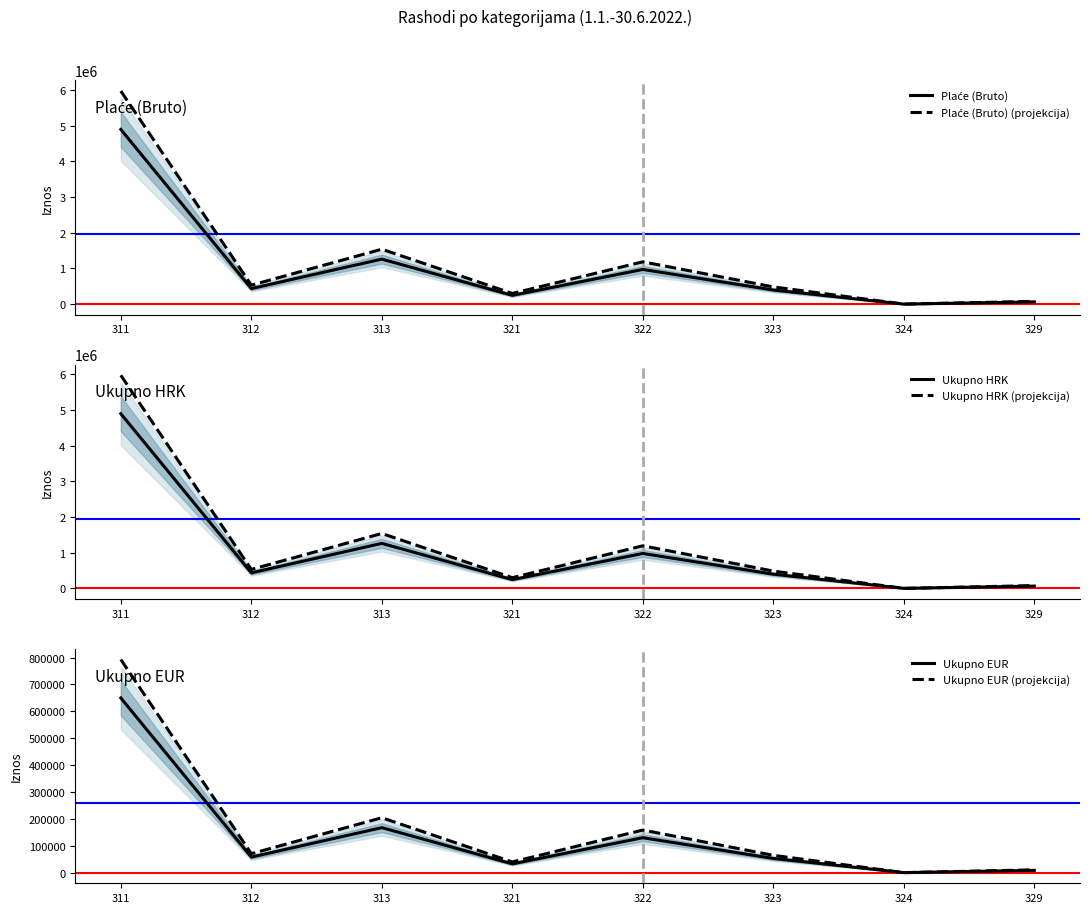

Reading right to left, list all the values displayed in this chart.

Plaće (Bruto): 63236.3	0.0	395084.8	971603.2	245162.6	1261258.5	434787.5	4896113.6
Plaće (Bruto) (projekcija): 77148.3	0.0	482003.5	1185355.9	299098.3	1538735.4	530440.8	5973258.6
Ukupno HRK: 63825.3	0.0	397403.3	978478.0	245162.6	1261258.5	434787.5	4896113.6
Ukupno HRK (projekcija): 77866.9	0.0	484832.0	1193743.2	299098.3	1538735.4	530440.8	5973258.6
Ukupno EUR: 8471.1	0.0	52744.5	129866.4	32538.7	167397.8	57706.2	649825.9
Ukupno EUR (projekcija): 10334.7	0.0	64348.3	158436.9	39697.2	204225.3	70401.6	792787.6